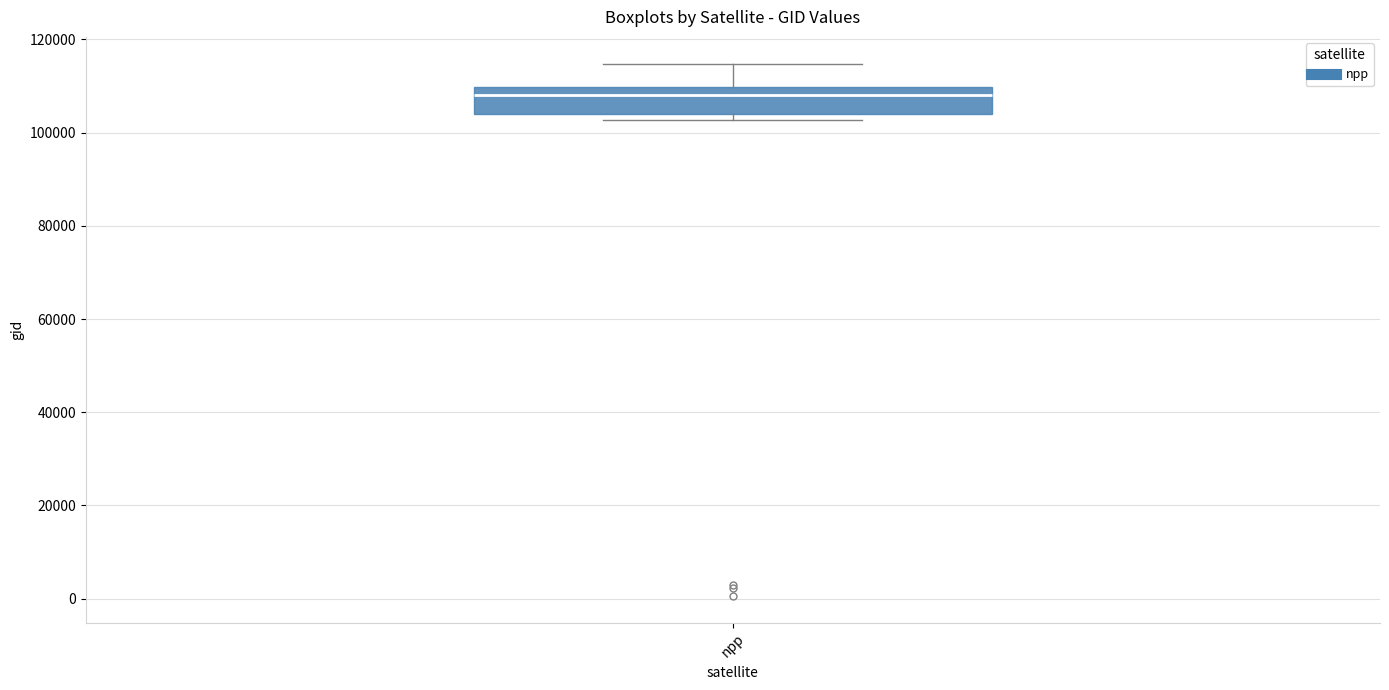

Transcribe this box plot: give where the median line is, the range the box spans, and where the two whiskers end, as read against the y-axis. The values are not printed on the chart, so give them approximately, as read against the axis.

median 108000, box 104000 to 110000, whiskers 102000 to 114000